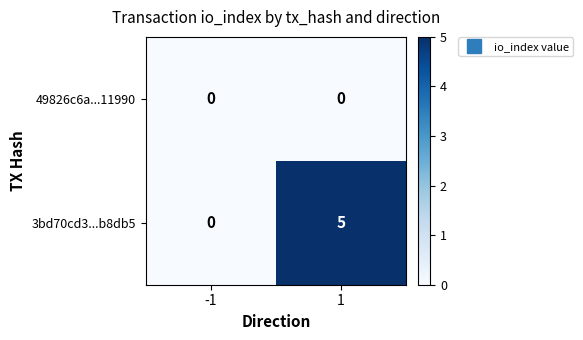

At which category is the sum across all series the highest?

1